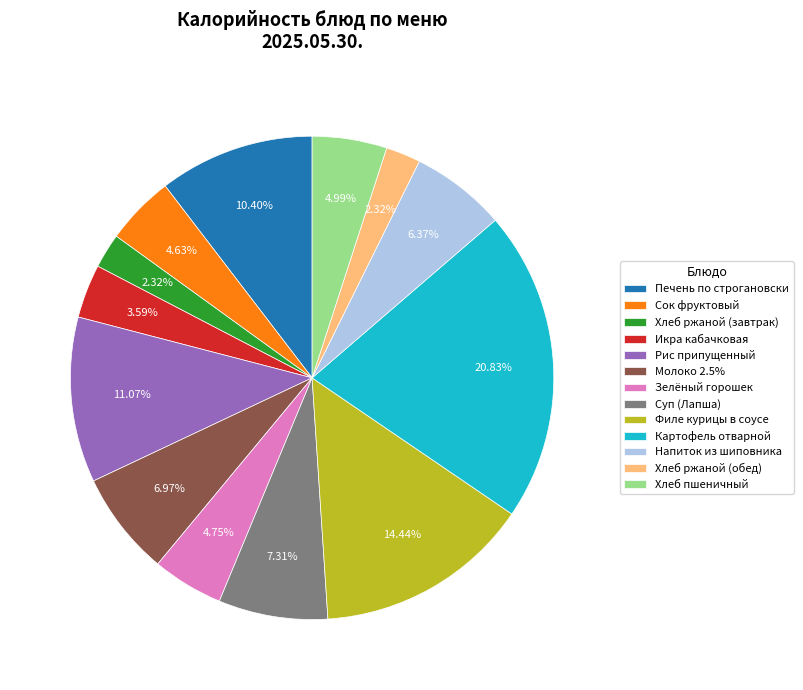

What is the largest slice in the pie chart?

Картофель отварной